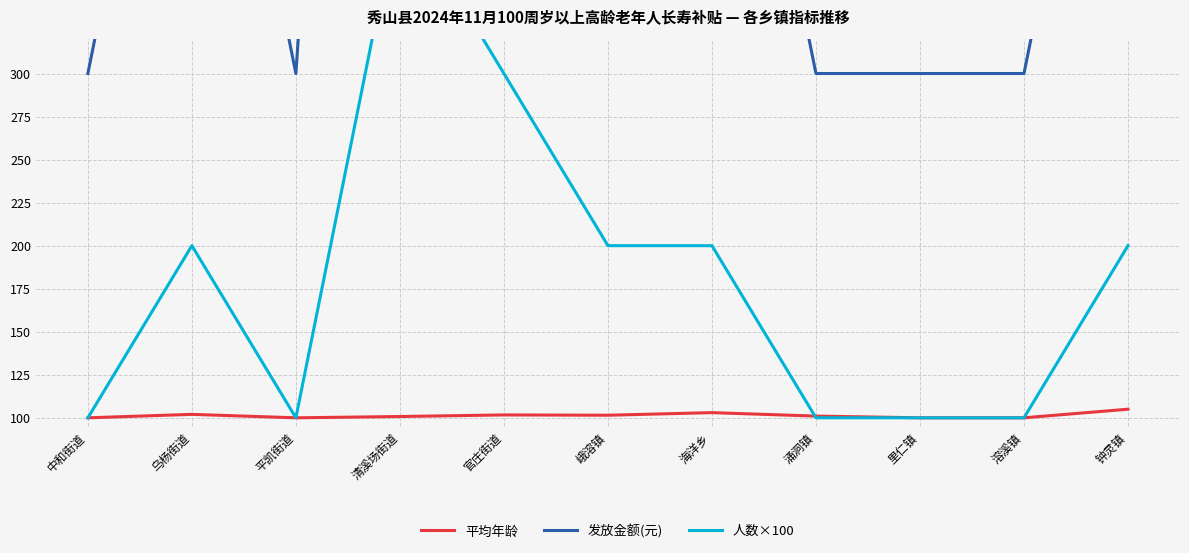

Between 溶溪镇 and 钟灵镇, which is larger?

钟灵镇